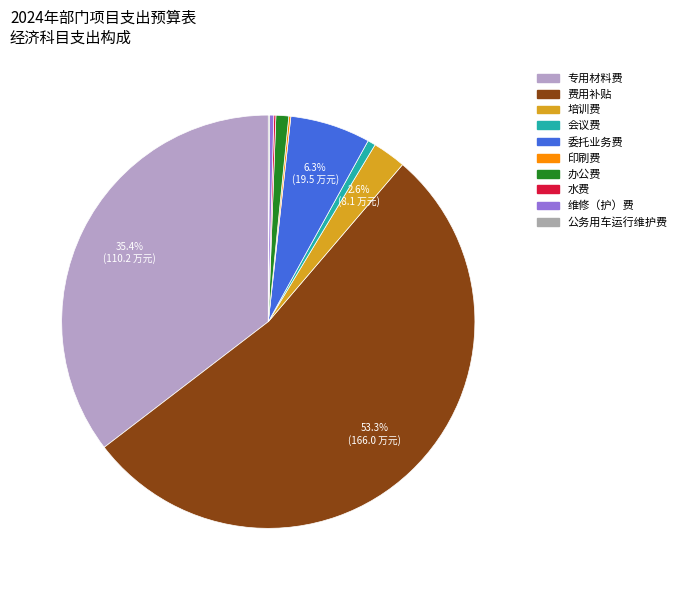

Which category has the smallest portion of the pie?

公务用车运行维护费